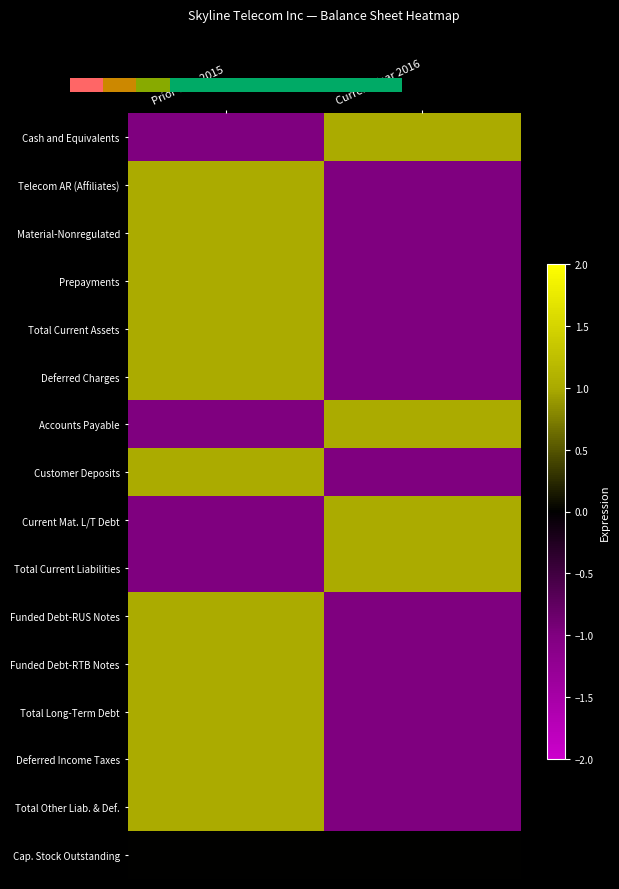

How many negative values does the Funded Debt-RUS Notes series have?

1